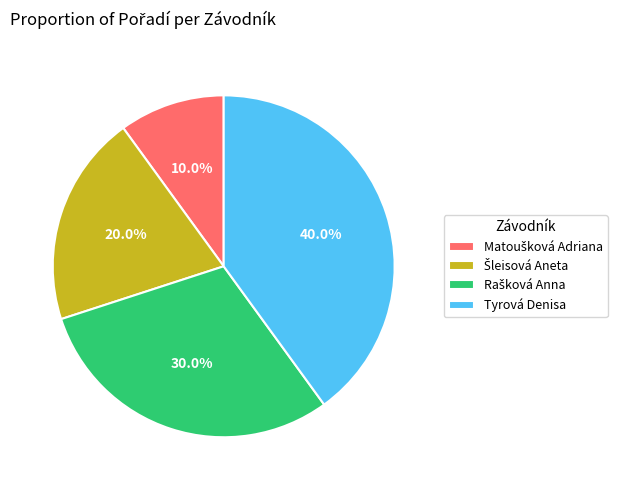

Which slice is the largest?

Tyrová Denisa